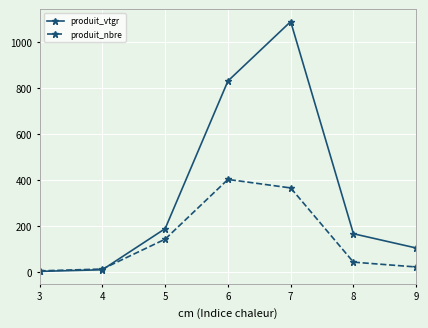

How many intersections are there between produit_vtgr and produit_nbre?

1